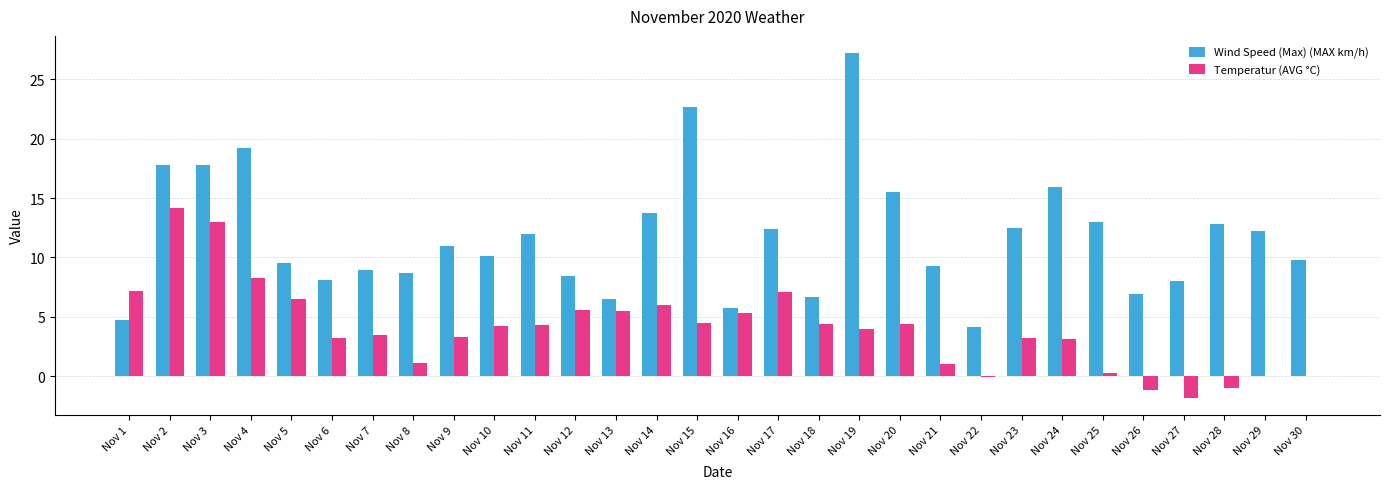

How many groups of bars are there?

30